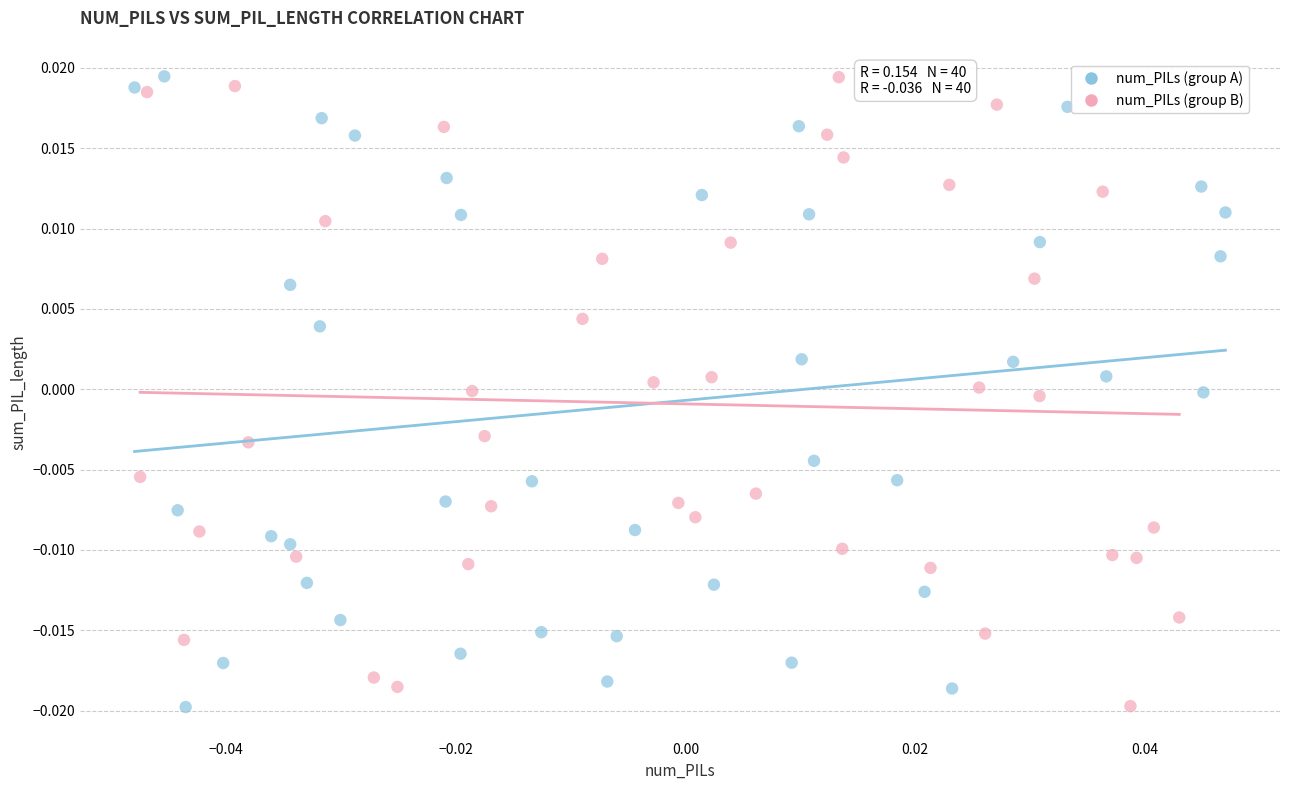

What are all the series names shown in the legend?

num_PILs (group A), num_PILs (group B)